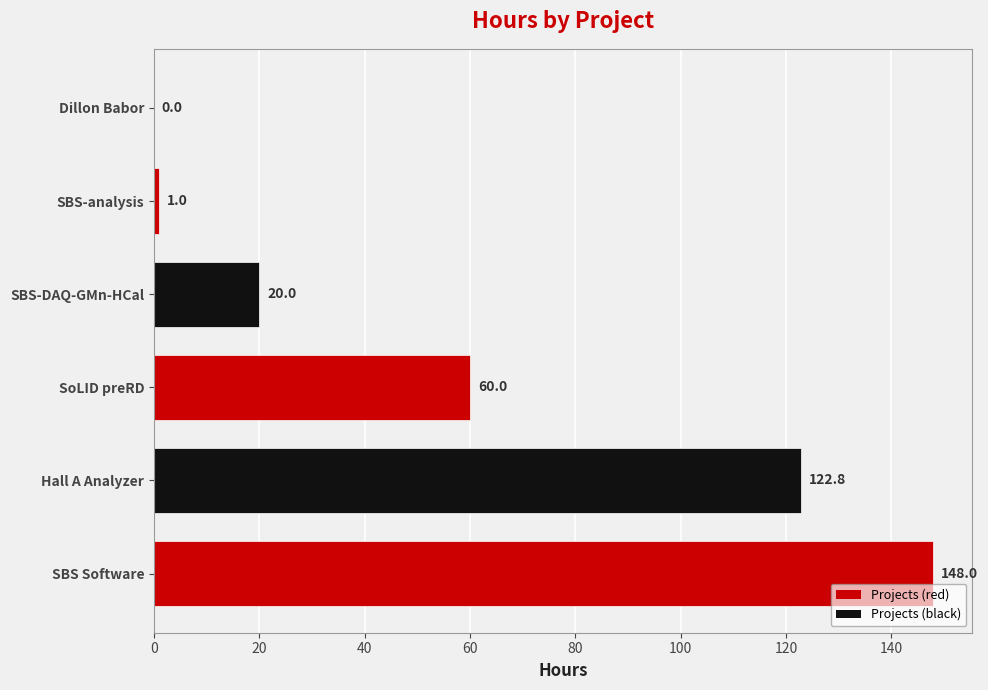

What is the sum of all values?

351.8